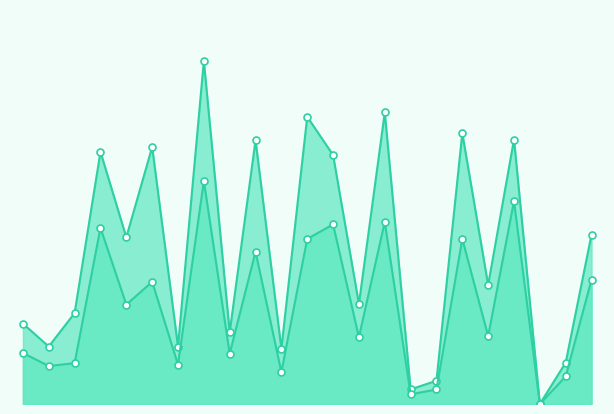

Reading right to left, transcribe all the data shown in this chart.

Całkowita wartość projektu: 2335462.5	570217.5	0.0	3646803.7	1640494.0	3733030.2	320856.2	201000.0	4019612.2	1378650.0	3432341.4	3960656.0	762342.5	3636225.6	988345.5	4729100.0	791872.0	3542804.4	2298430.2	3475936.6	1253722.0	792379.0	1108210.0
Kwota dofinansowania: 1714606.5	379604.0	0.0	2797549.4	935700.0	2276399.3	200228.5	133200.0	2511086.8	921144.0	2476252.0	2275789.8	440197.5	2098833.9	694204.0	3075386.7	543242.0	1684729.8	1370088.0	2428701.9	563726.0	522995.4	703942.0